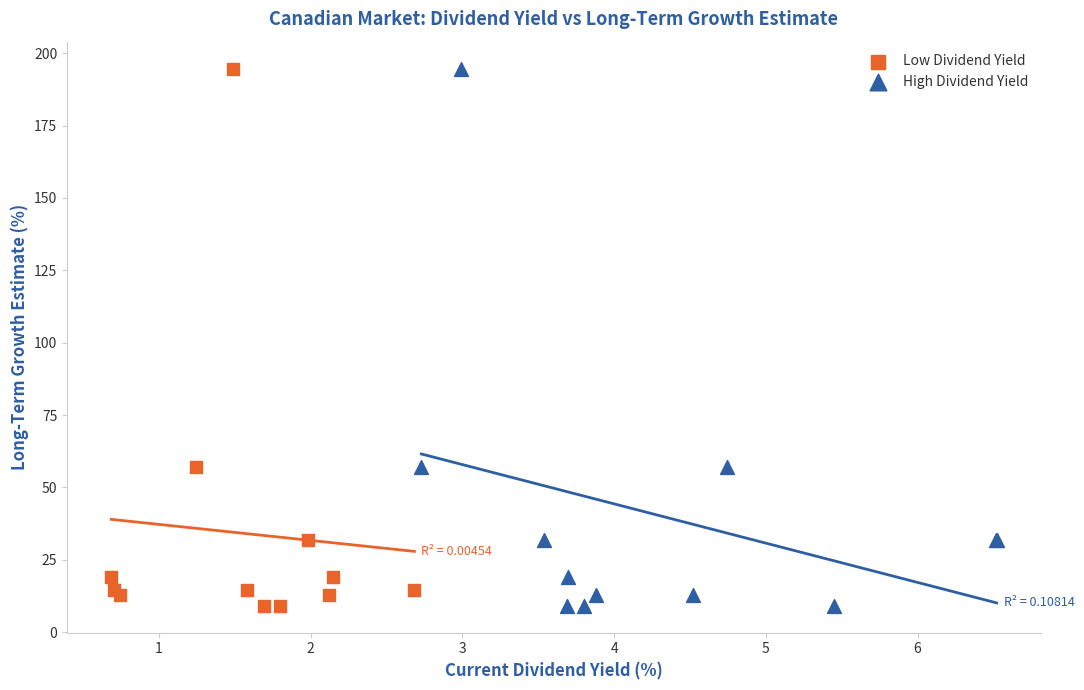

What are all the series names shown in the legend?

Low Dividend Yield, High Dividend Yield